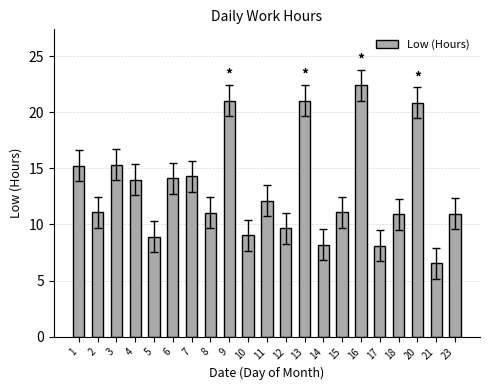

Approximately how many times larger is the value at 11 compared to 6?

0.9